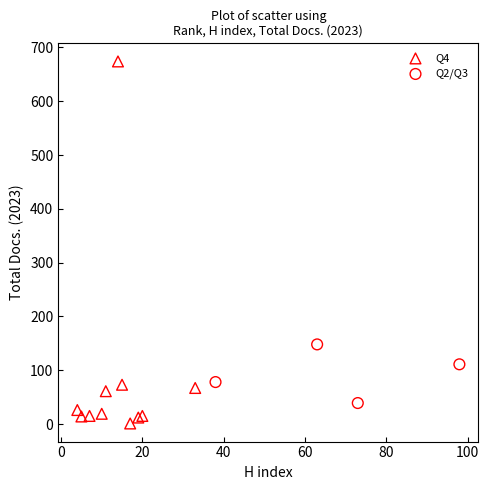

Which series contains the lowest Y value?

Q4